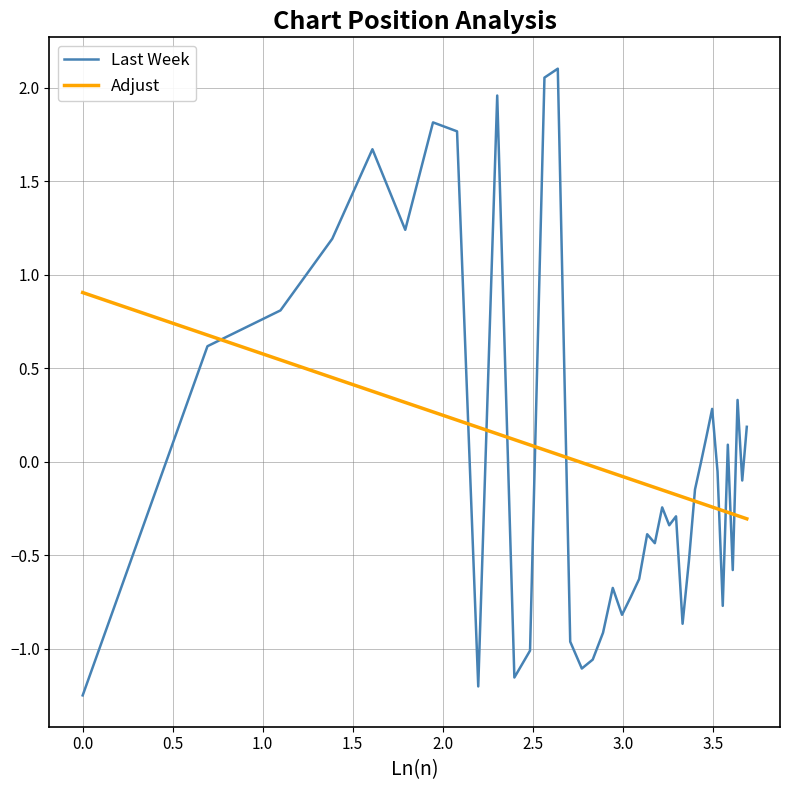

Which series has the widest spread of values?

Last Week